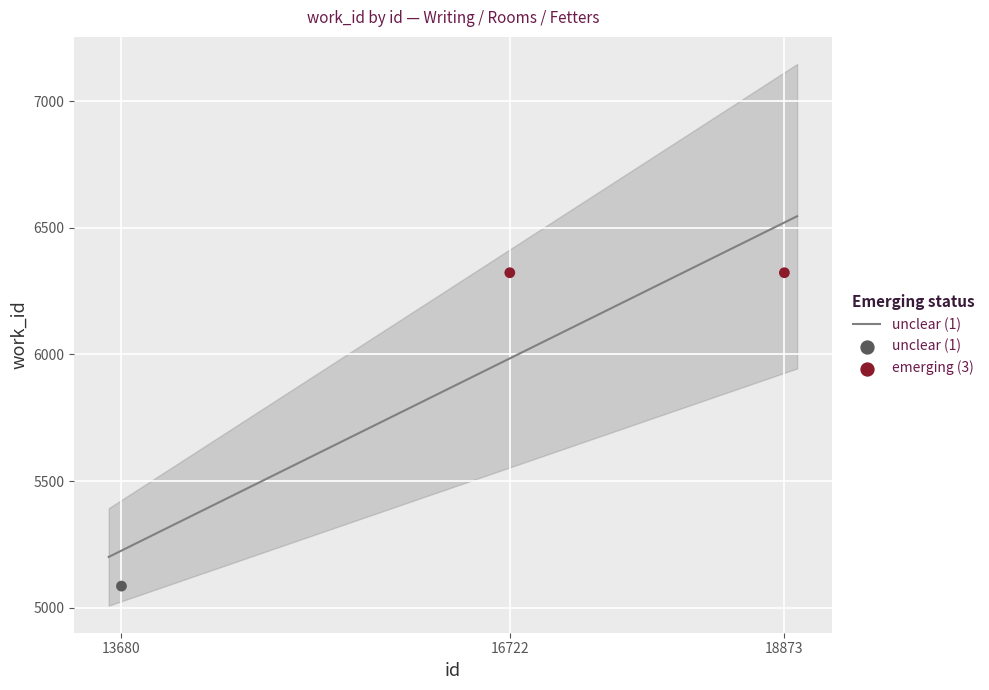

Between 13680 and 18873, which is larger?

18873